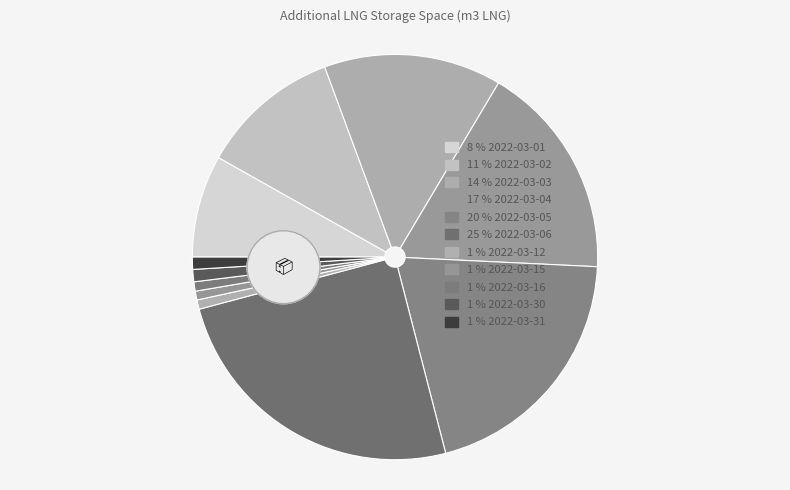

Is the sum of 2022-03-04 and 2022-03-06 greater than half?

No